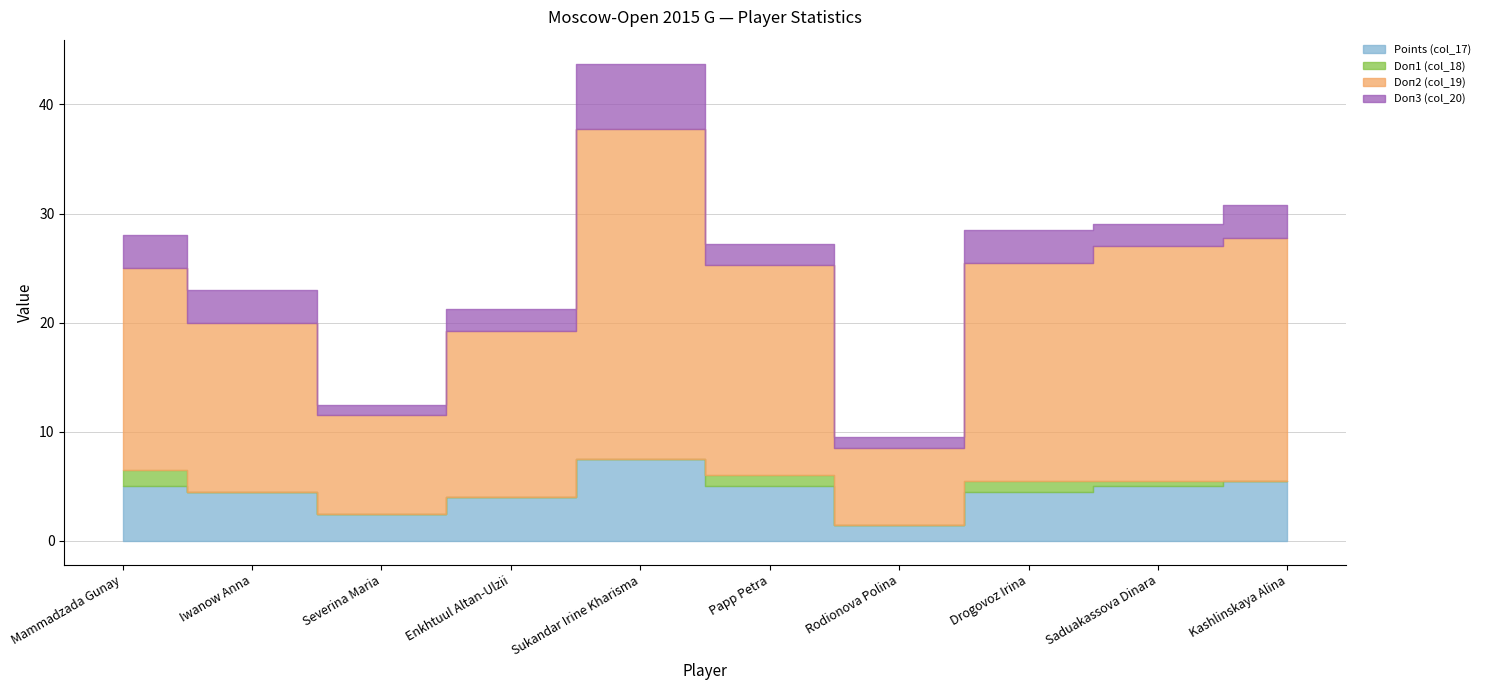

True or false: Doп3 (col_20) and Doп1 (col_18) intersect in this chart.

False